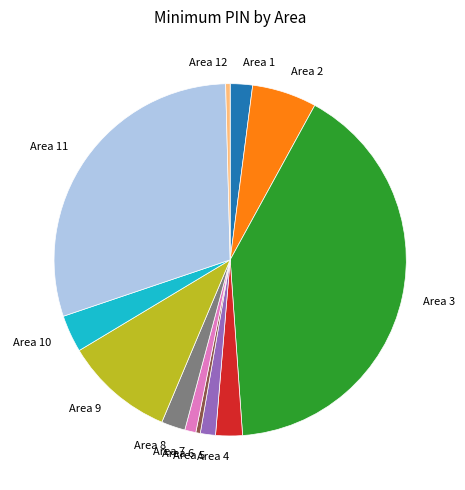

Does any single category account for the majority?

No